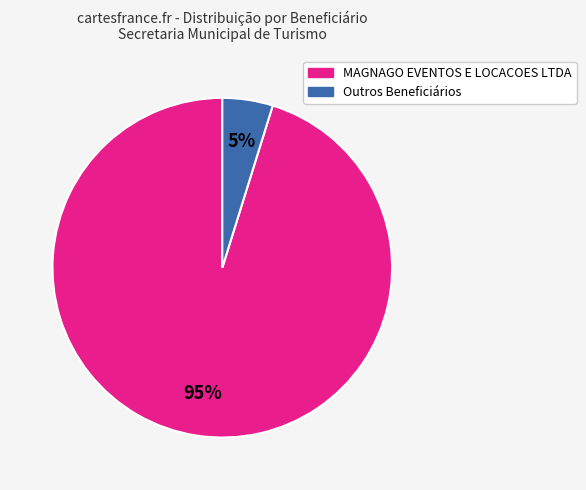

Is there a majority slice in this chart?

Yes